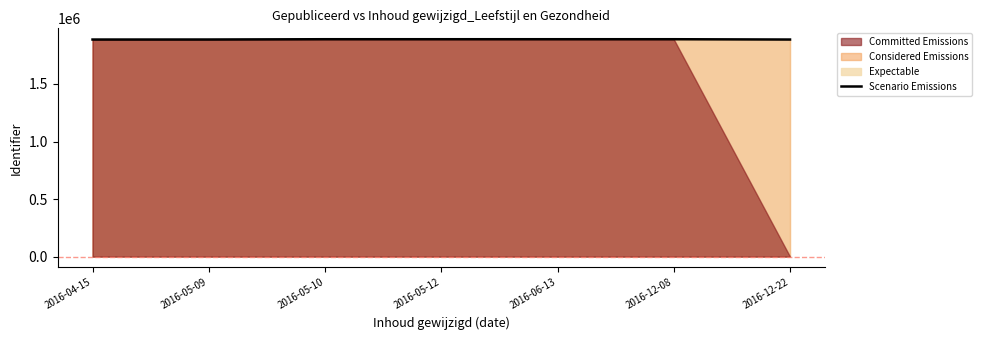

Where does the data first go above 1888590?

2016-05-10